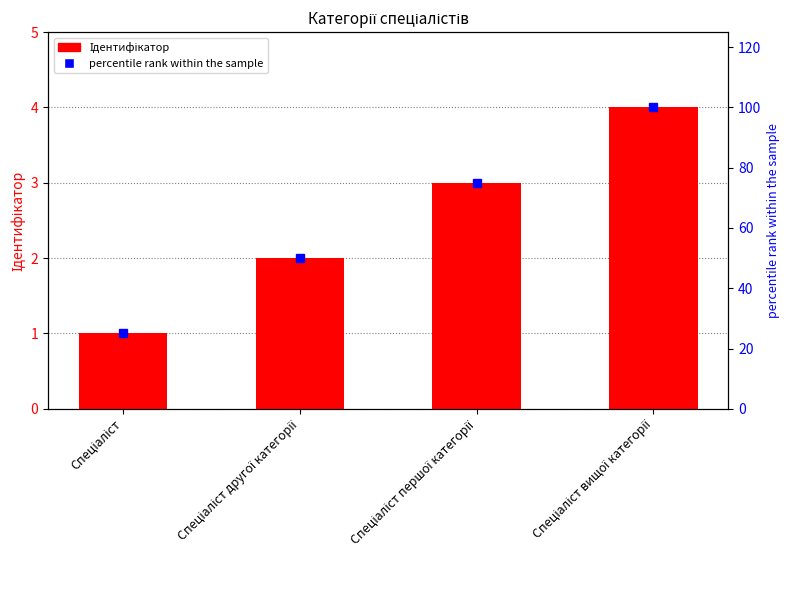

What is the difference between the maximum and minimum values in the percentile rank within the sample series?

75